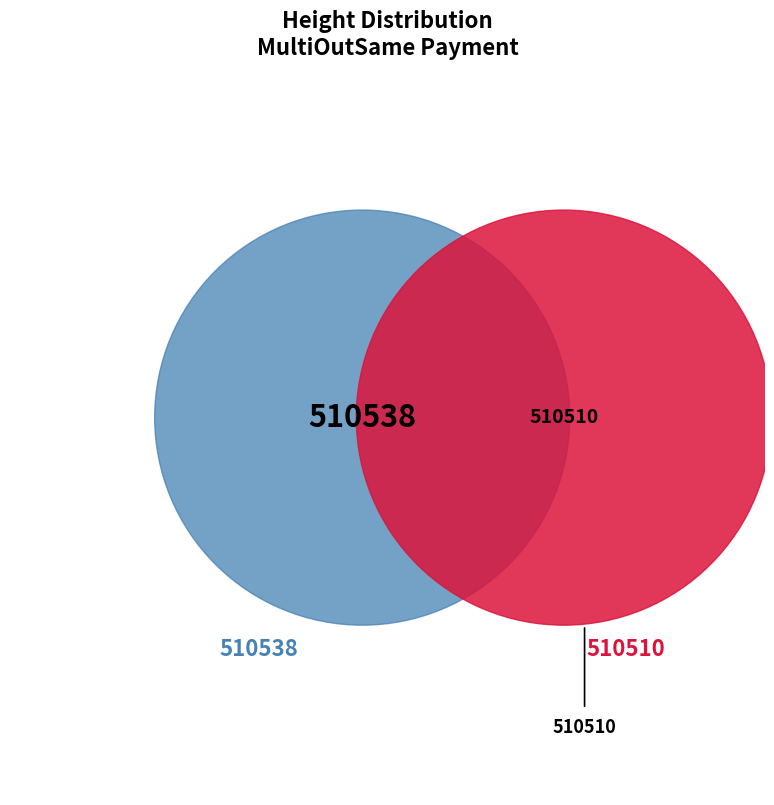

Count the number of slices in the pie.

2